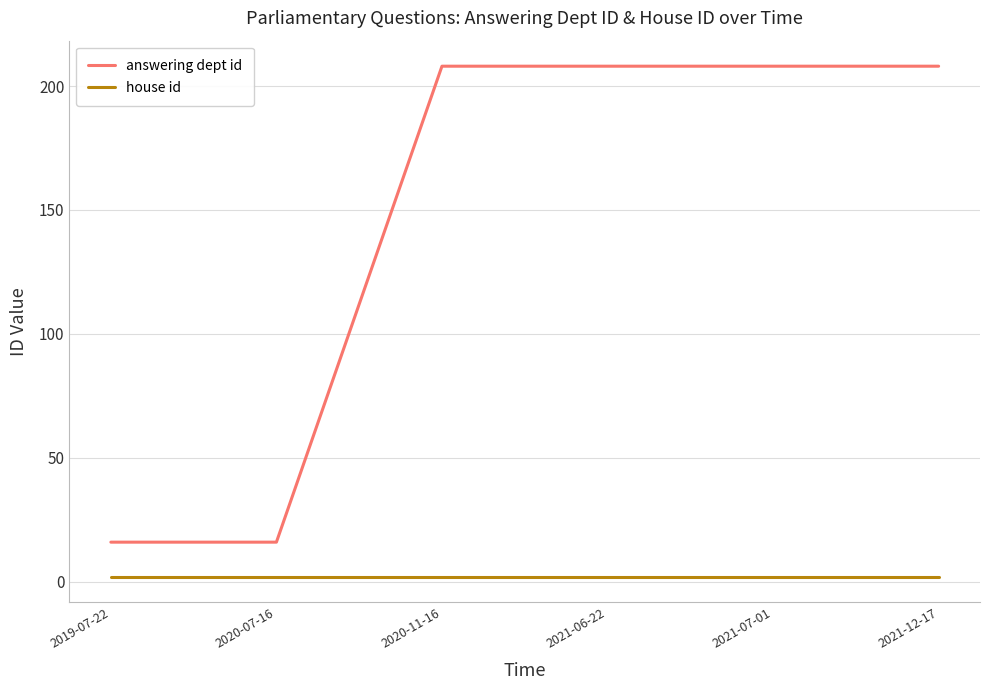

What are all the series names shown in the legend?

answering dept id, house id